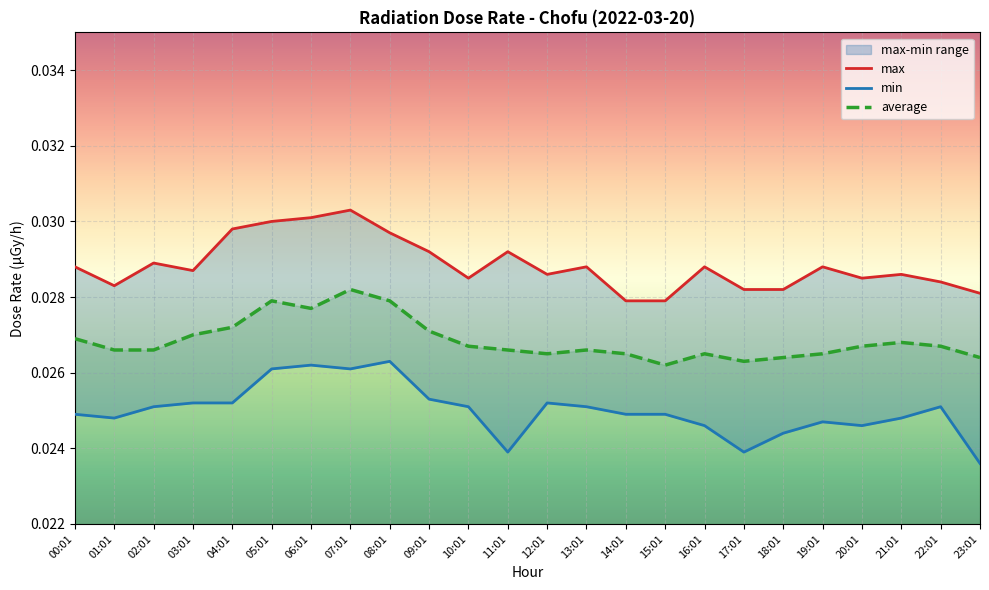

True or false: min and max cross at least once.

False